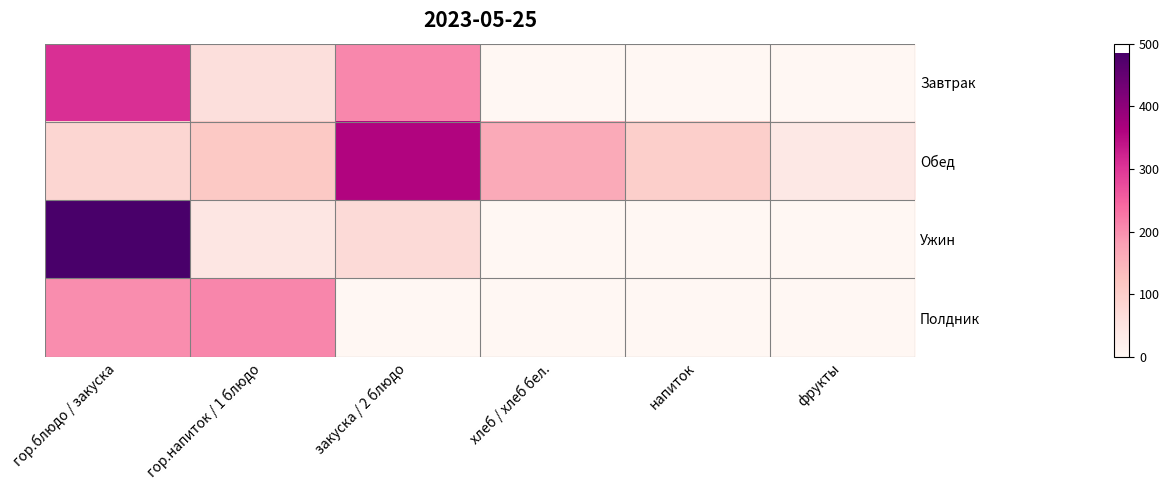

List the series in order of their peak value, highest first.

Ужин, Обед, Завтрак, Полдник